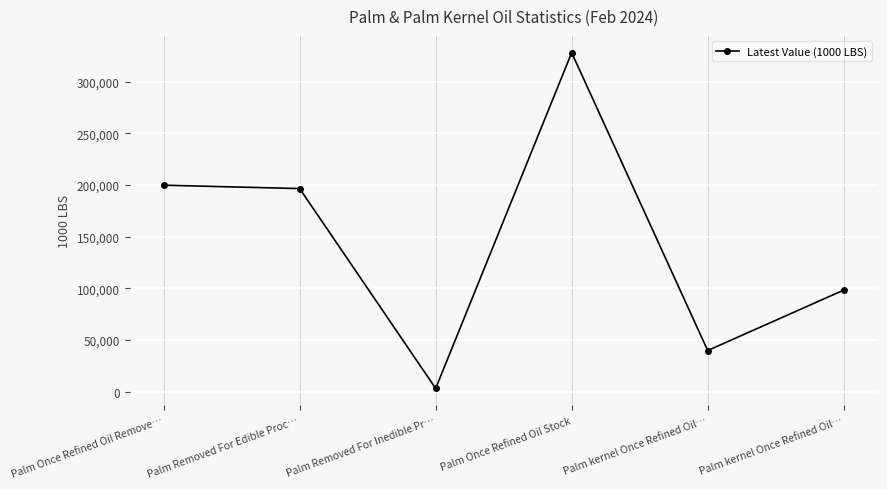

List the labels in order of value, smallest first.

Palm Removed For Inedible Pr…, Palm kernel Once Refined Oil…, Palm kernel Once Refined Oil…, Palm Removed For Edible Proc…, Palm Once Refined Oil Remove…, Palm Once Refined Oil Stock